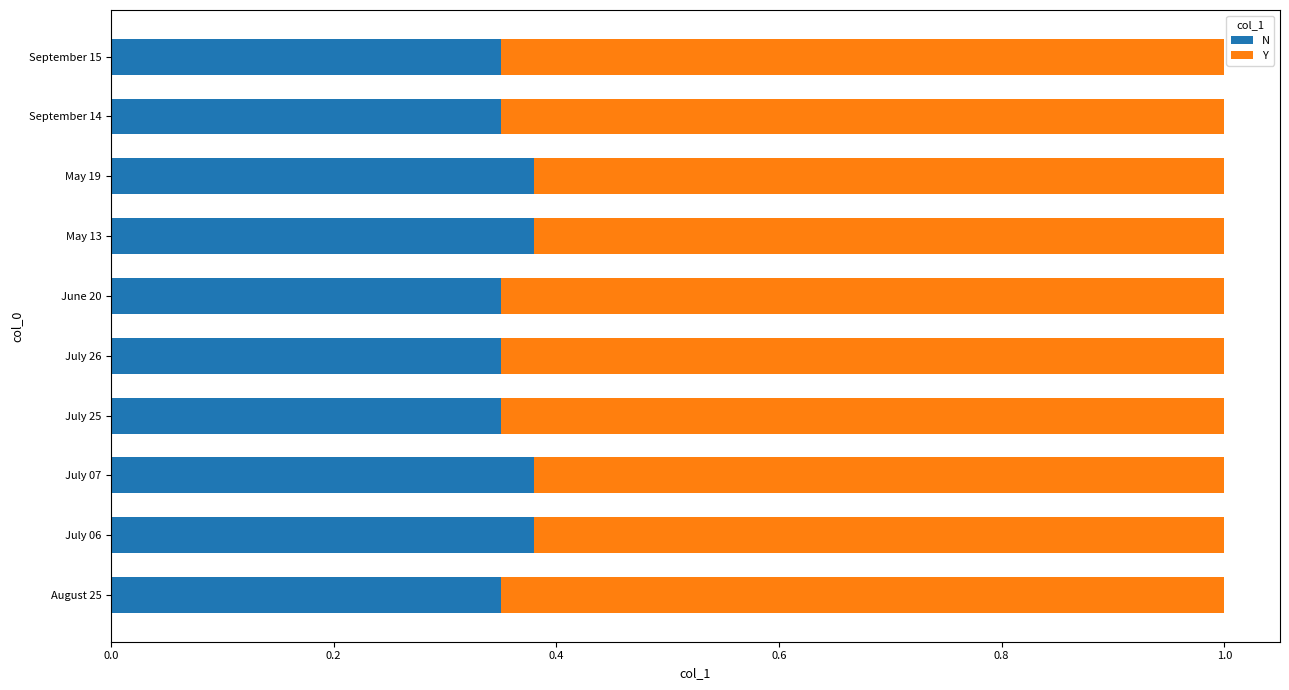

How many N values are between 0 and 1?

10